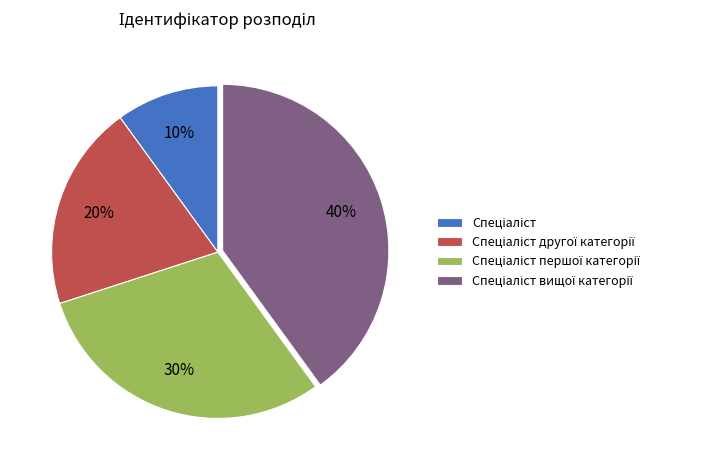

To the nearest percent, what is the average slice percentage?

25%